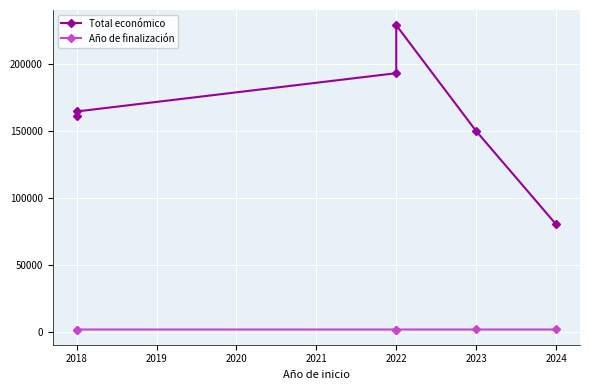

What is the value of the Total económico point at the 1st from the left?

161050